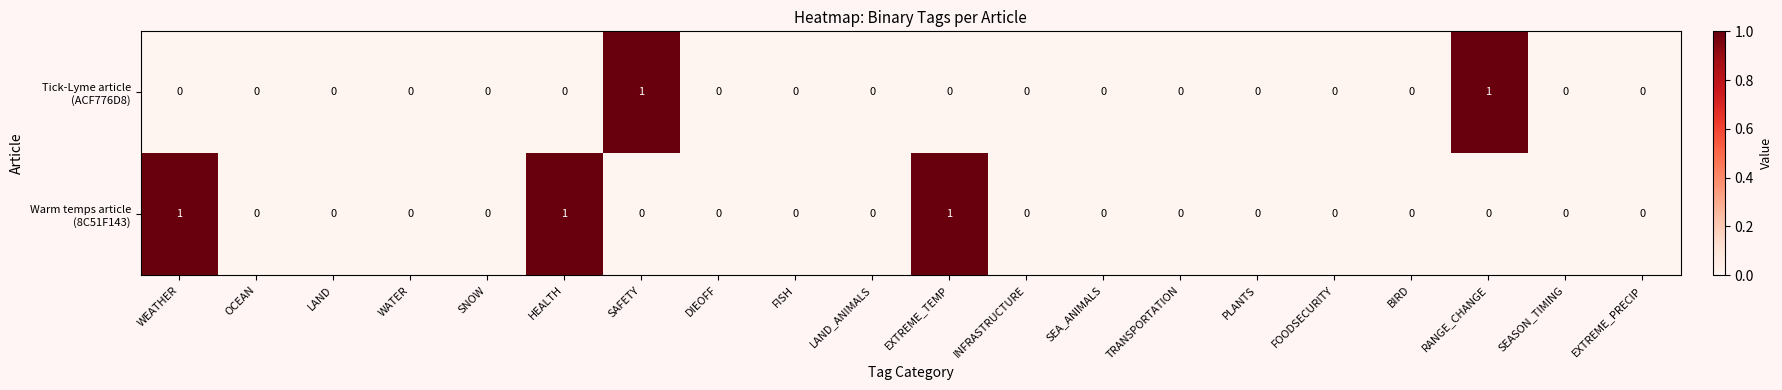

How many data points does each series have?

20